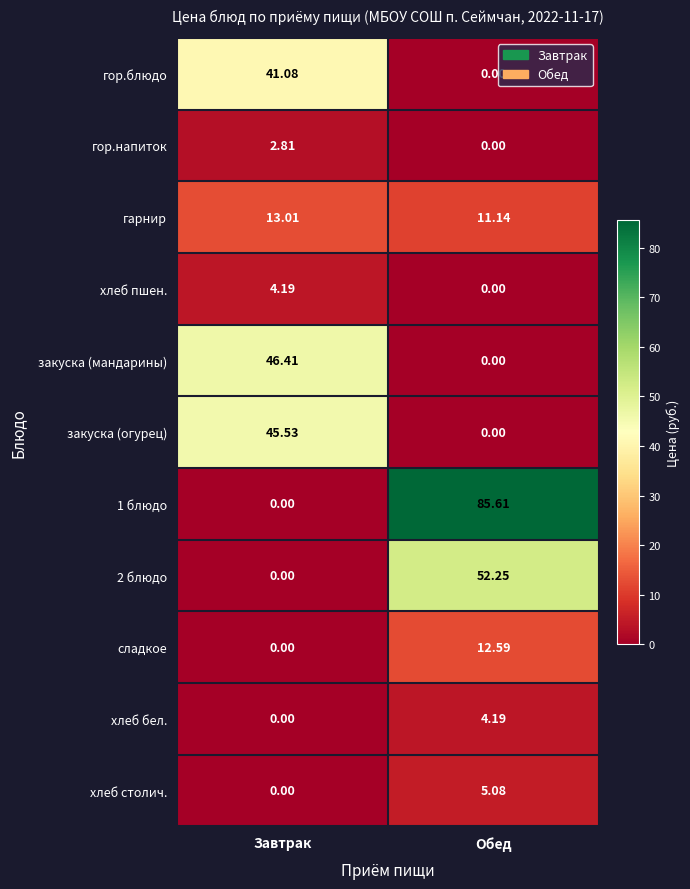

Is the value of хлеб столич. at Завтрак greater than the value of закуска (мандарины) at Завтрак?

No